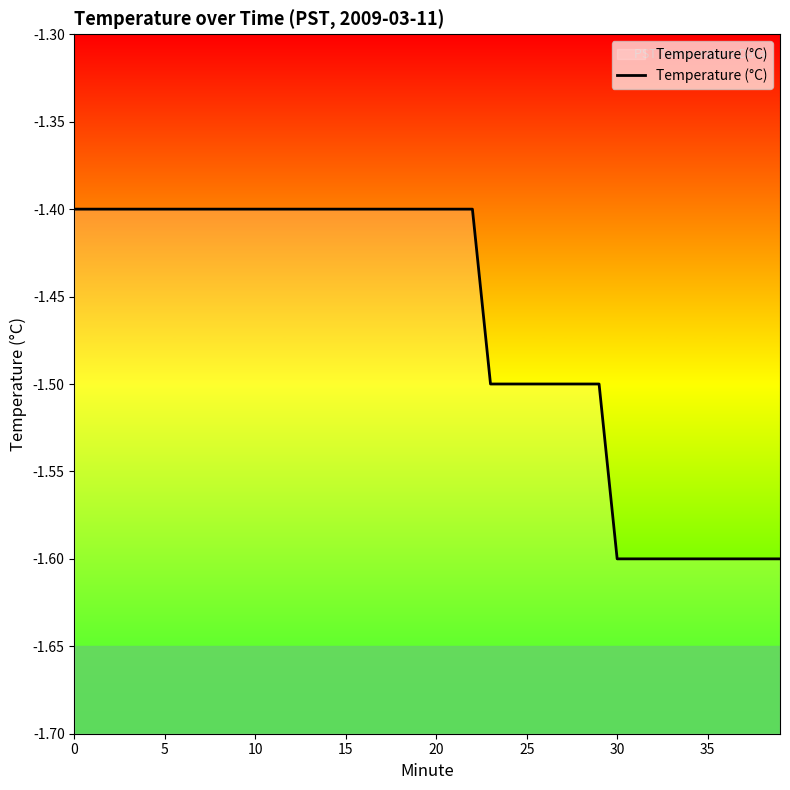

What is the label of the 13th point from the right?

27